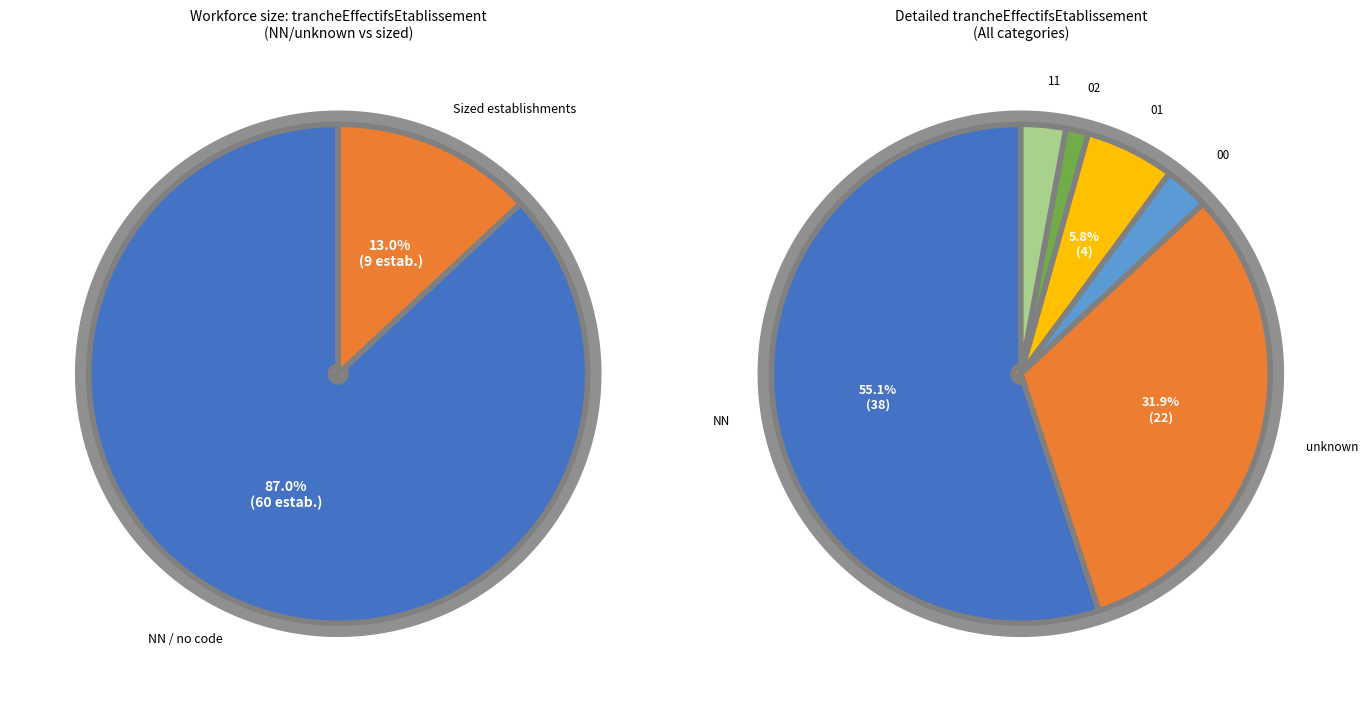

True or false:  accounts for 40% of the total.

False